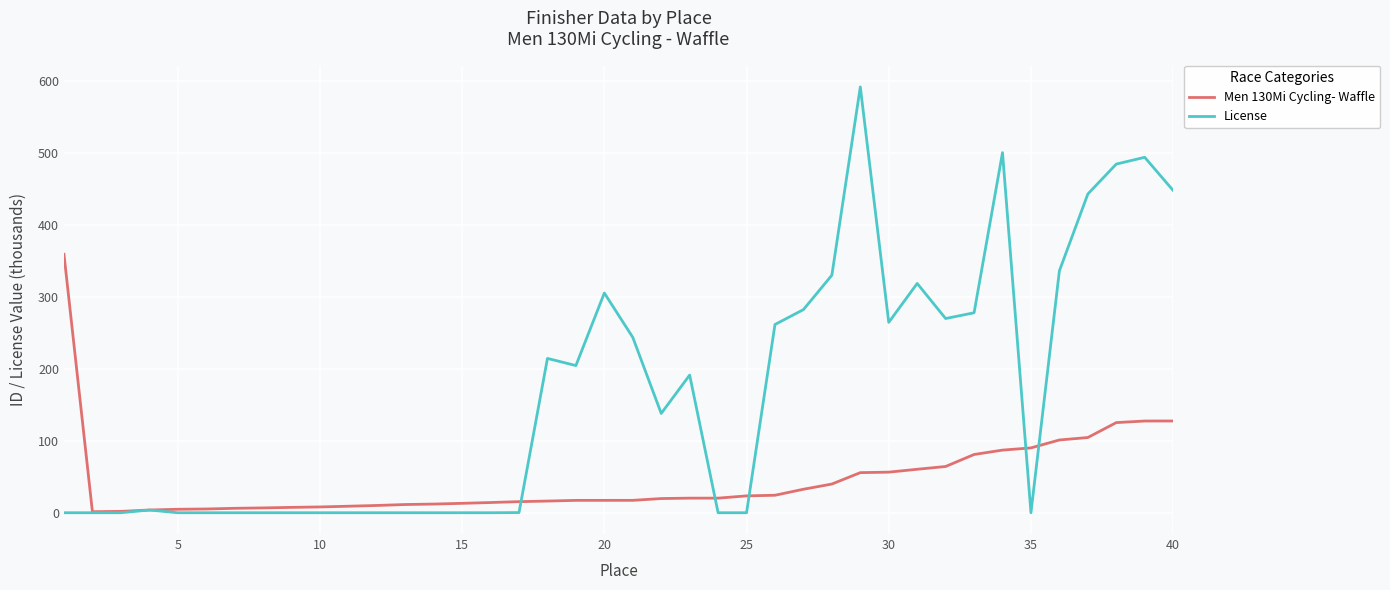

What is the maximum value for License?

592.4